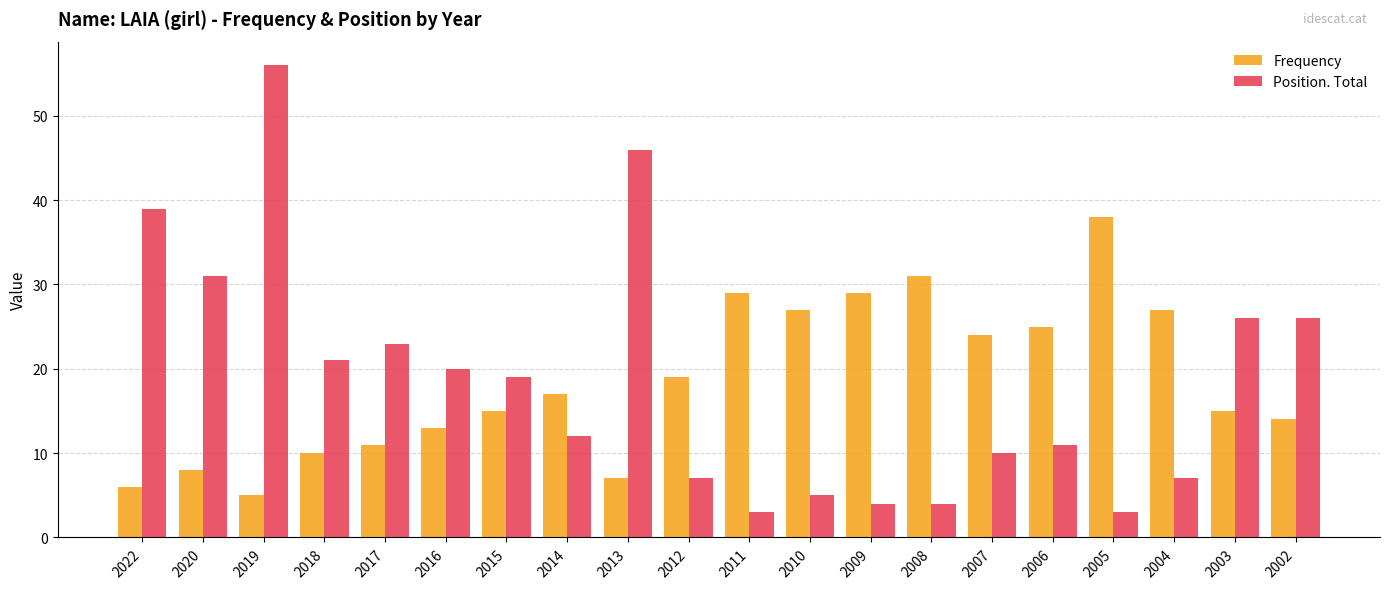

What is the difference between the highest and lowest values at 2008?

27